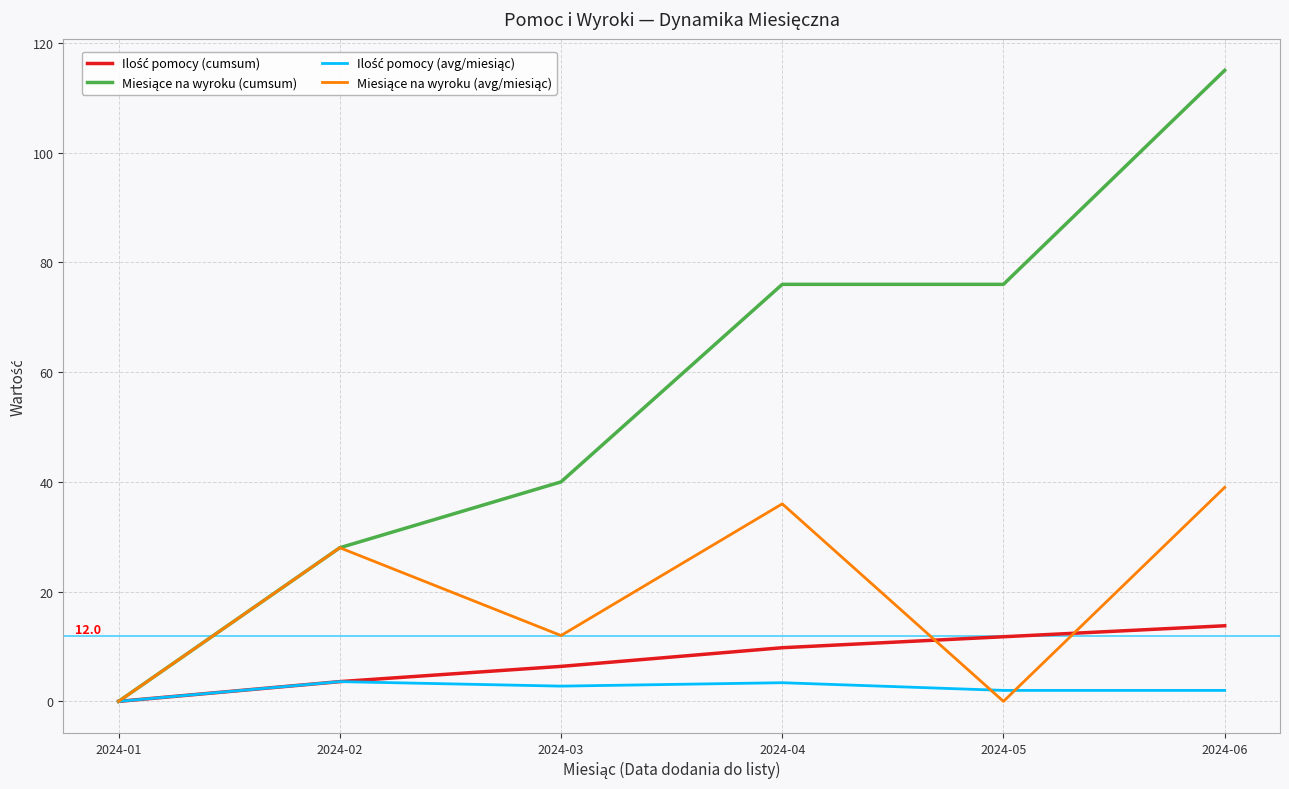

What is the greatest value displayed?

115.0